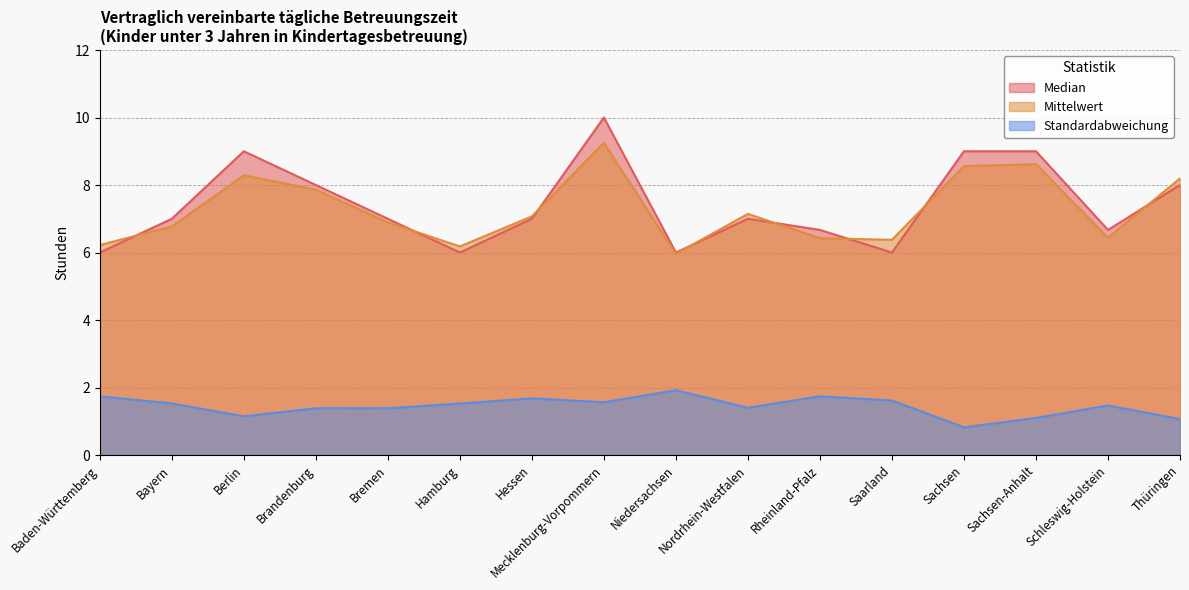

Reading left to right, extract all data points from this chart.

Median: Baden-Württemberg=6.0	Bayern=7.0	Berlin=9.0	Brandenburg=8.0	Bremen=7.0	Hamburg=6.0	Hessen=7.0	Mecklenburg-Vorpommern=10.0	Niedersachsen=6.0	Nordrhein-Westfalen=7.0	Rheinland-Pfalz=6.7	Saarland=6.0	Sachsen=9.0	Sachsen-Anhalt=9.0	Schleswig-Holstein=6.7	Thüringen=8.0
Mittelwert: Baden-Württemberg=6.2	Bayern=6.8	Berlin=8.3	Brandenburg=7.9	Bremen=6.9	Hamburg=6.2	Hessen=7.1	Mecklenburg-Vorpommern=9.3	Niedersachsen=6.0	Nordrhein-Westfalen=7.1	Rheinland-Pfalz=6.4	Saarland=6.4	Sachsen=8.6	Sachsen-Anhalt=8.6	Schleswig-Holstein=6.4	Thüringen=8.2
Standardabweichung: Baden-Württemberg=1.7	Bayern=1.5	Berlin=1.1	Brandenburg=1.4	Bremen=1.4	Hamburg=1.5	Hessen=1.7	Mecklenburg-Vorpommern=1.6	Niedersachsen=1.9	Nordrhein-Westfalen=1.4	Rheinland-Pfalz=1.7	Saarland=1.6	Sachsen=0.8	Sachsen-Anhalt=1.1	Schleswig-Holstein=1.5	Thüringen=1.1